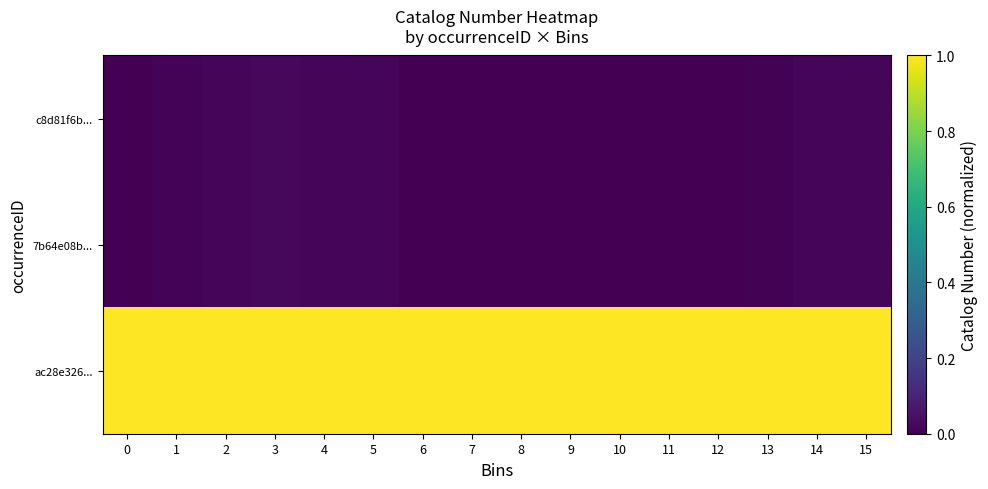

Reading left to right, extract all data points from this chart.

c8d81f6b...: 0=0.0	1=0.0	2=0.0	3=0.0	4=0.0	5=0.0	6=0.0	7=0.0	8=0.0	9=0.0	10=0.0	11=0.0	12=0.0	13=0.0	14=0.0	15=0.0
7b64e08b...: 0=0.0	1=0.0	2=0.0	3=0.0	4=0.0	5=0.0	6=0.0	7=0.0	8=0.0	9=0.0	10=0.0	11=0.0	12=0.0	13=0.0	14=0.0	15=0.0
ac28e326...: 0=1.0	1=1.0	2=1.0	3=1.0	4=1.0	5=1.0	6=1.0	7=1.0	8=1.0	9=1.0	10=1.0	11=1.0	12=1.0	13=1.0	14=1.0	15=1.0